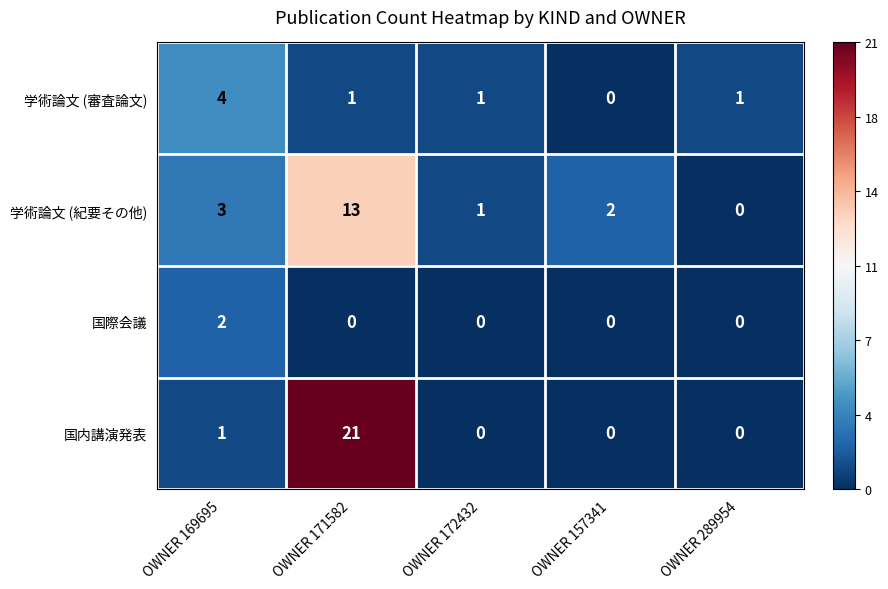

Rank the series by their maximum value, from lowest to highest.

国際会議, 学術論文 (審査論文), 学術論文 (紀要その他), 国内講演発表